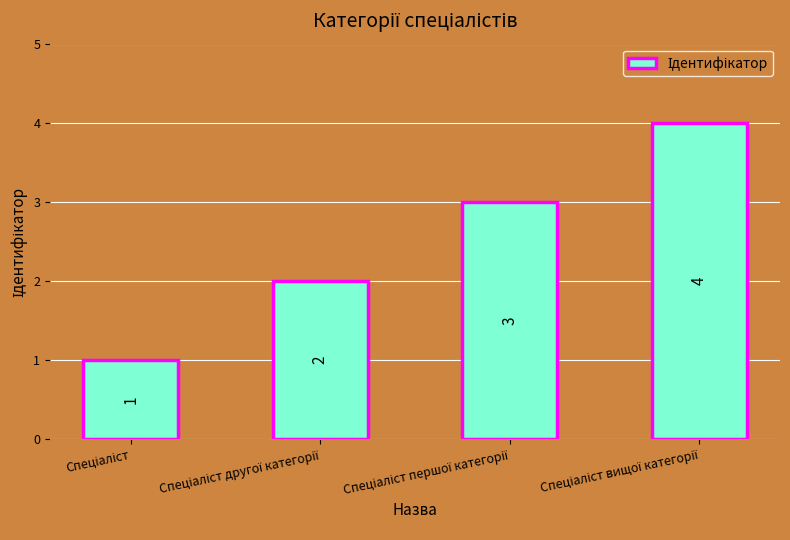

What is the value of the 2nd bar from the left?

2